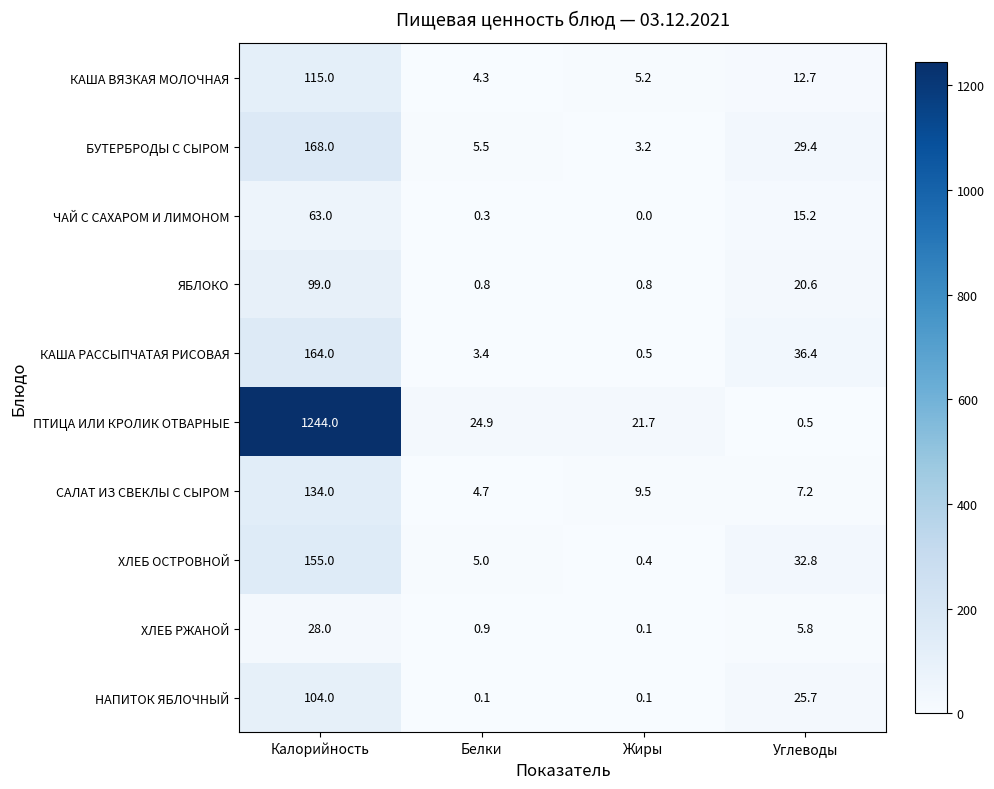

Which label corresponds to the largest value in the chart?

Калорийность